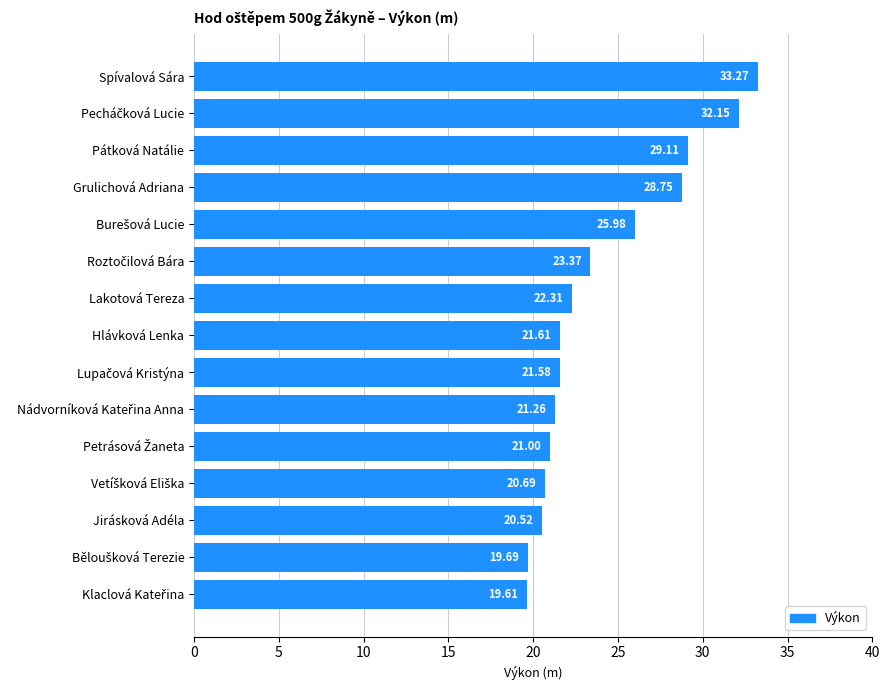

What is the smallest value displayed?

19.6